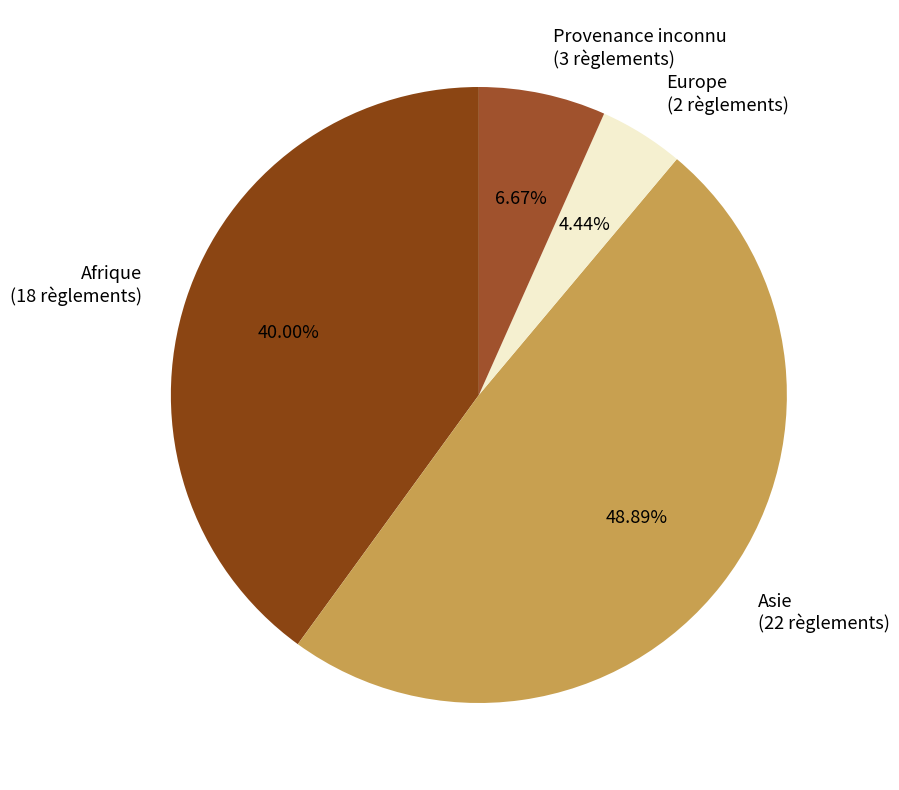

What is the ratio of the value at Afrique (18 règlements) to the value at Europe (2 règlements)?

9.0